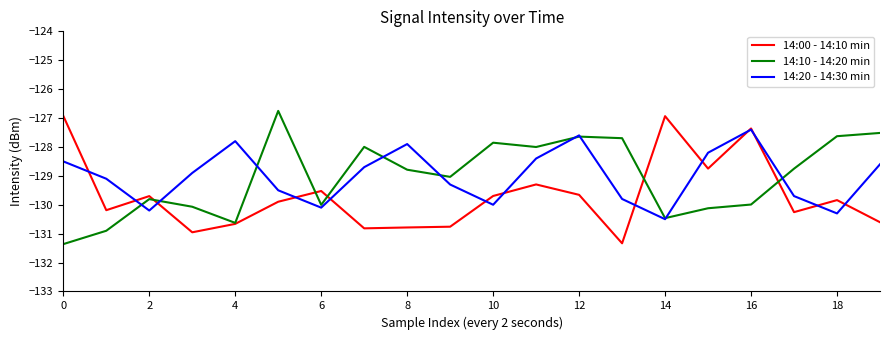

What is the lowest value of the 14:20 - 14:30 min series?

-130.5